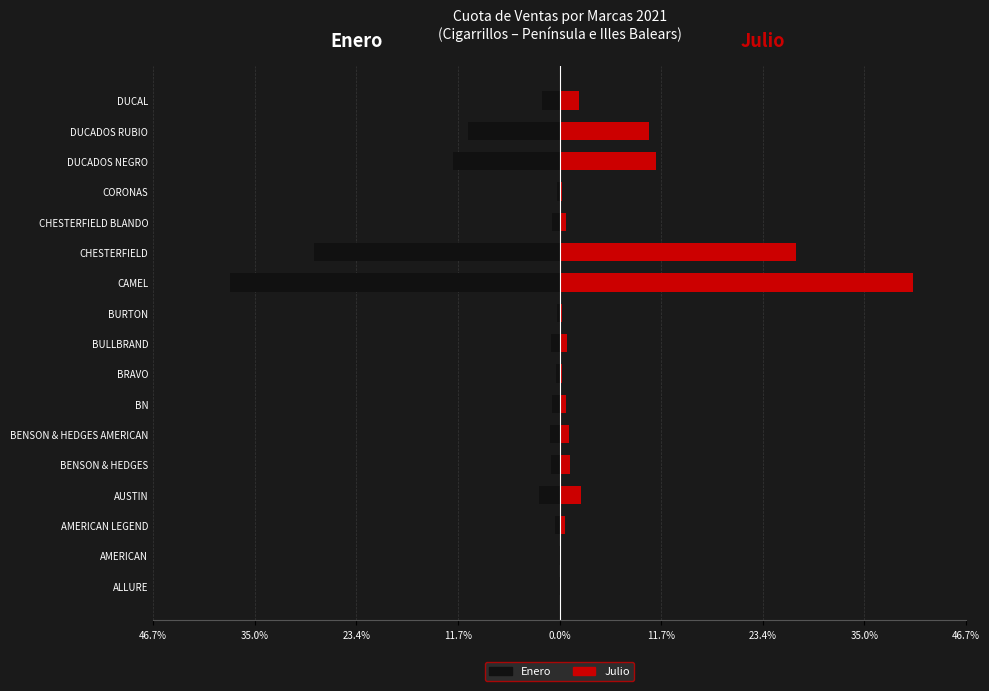

What is the sum of the Enero values at CORONAS and BURTON?

-0.5